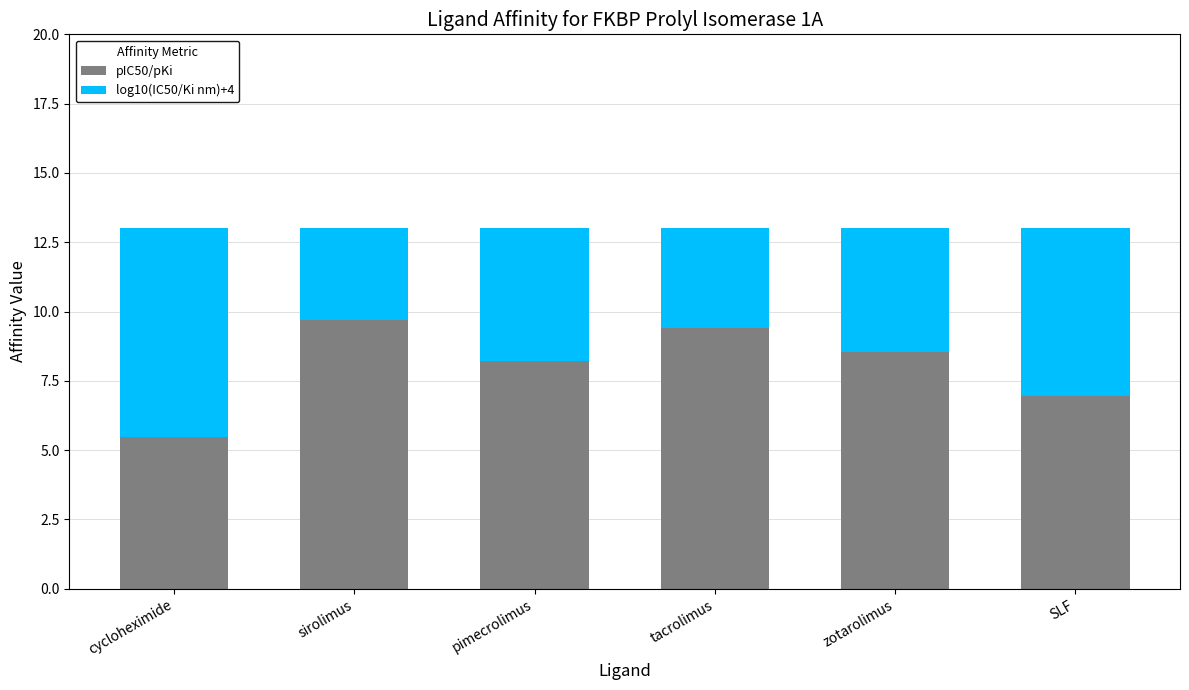

Where does the pIC50/pKi series first go above 8?

sirolimus